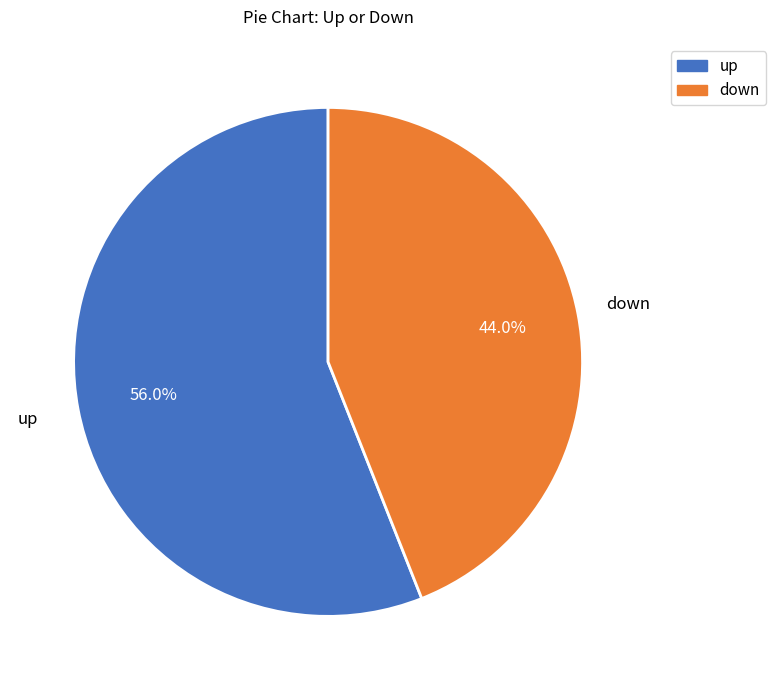

How many segments does this pie chart have?

2